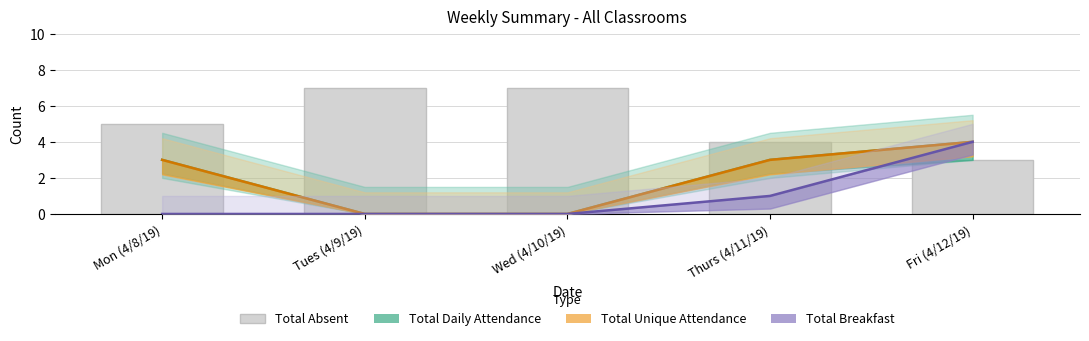

What is the difference between the second highest and minimum values in the Total Absent series?

4